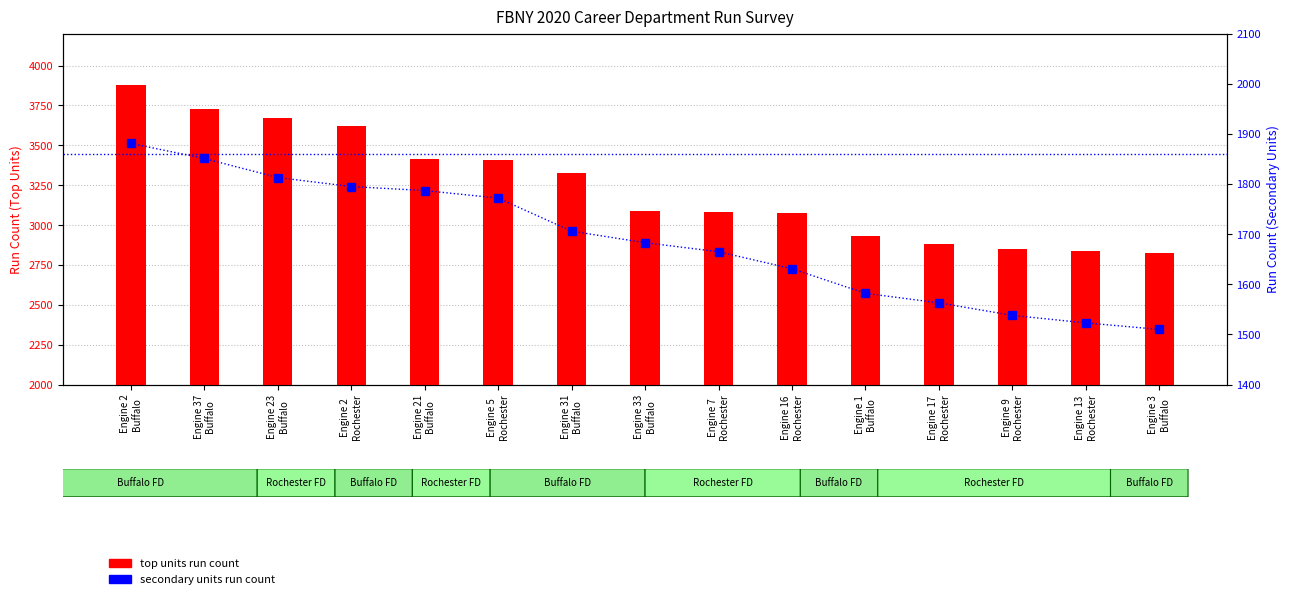

Reading left to right, transcribe all the data shown in this chart.

Top units run count: Engine 2
Buffalo=3881	Engine 37
Buffalo=3727	Engine 23
Buffalo=3669	Engine 2
Rochester=3623	Engine 21
Buffalo=3413	Engine 5
Rochester=3410	Engine 31
Buffalo=3328	Engine 33
Buffalo=3089	Engine 7
Rochester=3084	Engine 16
Rochester=3074	Engine 1
Buffalo=2930	Engine 17
Rochester=2883	Engine 9
Rochester=2849	Engine 13
Rochester=2835	Engine 3
Buffalo=2826
Secondary units run count: Engine 2
Buffalo=1881	Engine 37
Buffalo=1851	Engine 23
Buffalo=1813	Engine 2
Rochester=1795	Engine 21
Buffalo=1787	Engine 5
Rochester=1772	Engine 31
Buffalo=1706	Engine 33
Buffalo=1683	Engine 7
Rochester=1665	Engine 16
Rochester=1631	Engine 1
Buffalo=1582	Engine 17
Rochester=1563	Engine 9
Rochester=1538	Engine 13
Rochester=1523	Engine 3
Buffalo=1510